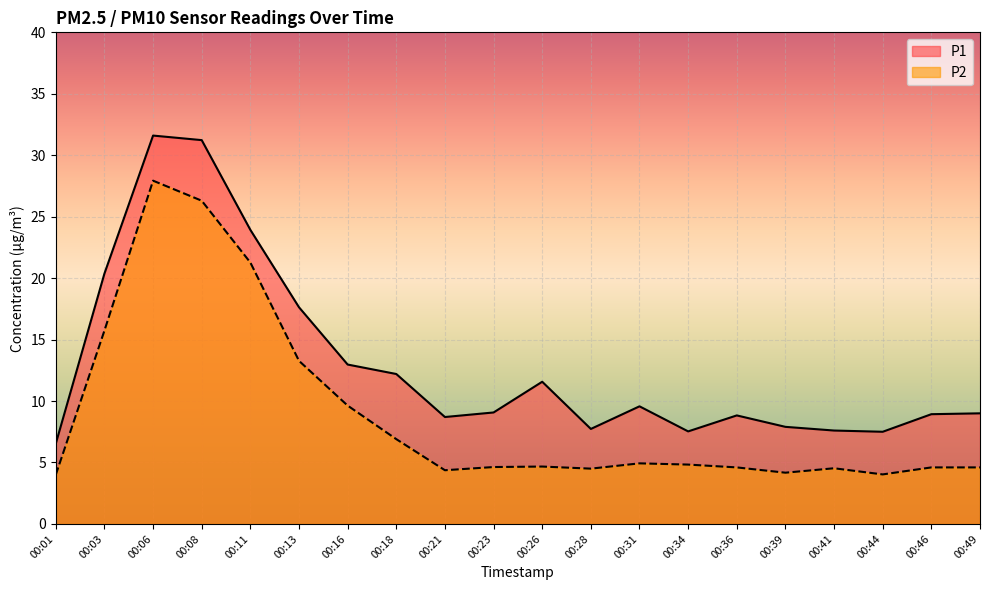

Reading right to left, extract all data points from this chart.

P1: 00:49=9.0	00:46=8.9	00:44=7.5	00:41=7.6	00:39=7.9	00:36=8.8	00:34=7.5	00:31=9.6	00:28=7.7	00:26=11.6	00:23=9.1	00:21=8.7	00:18=12.2	00:16=13.0	00:13=17.6	00:11=23.9	00:08=31.2	00:06=31.6	00:03=20.4	00:01=6.5
P2: 00:49=4.6	00:46=4.6	00:44=4.0	00:41=4.5	00:39=4.2	00:36=4.6	00:34=4.8	00:31=4.9	00:28=4.5	00:26=4.7	00:23=4.6	00:21=4.4	00:18=6.9	00:16=9.6	00:13=13.3	00:11=21.3	00:08=26.3	00:06=27.9	00:03=15.7	00:01=4.0